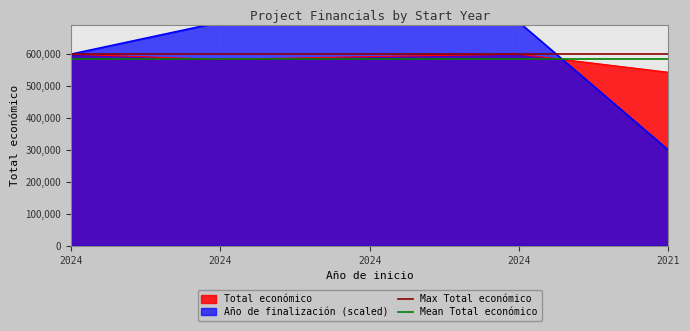

Is the value of Mean Total económico at 2024 greater than the value of Max Total económico at 2024?

No